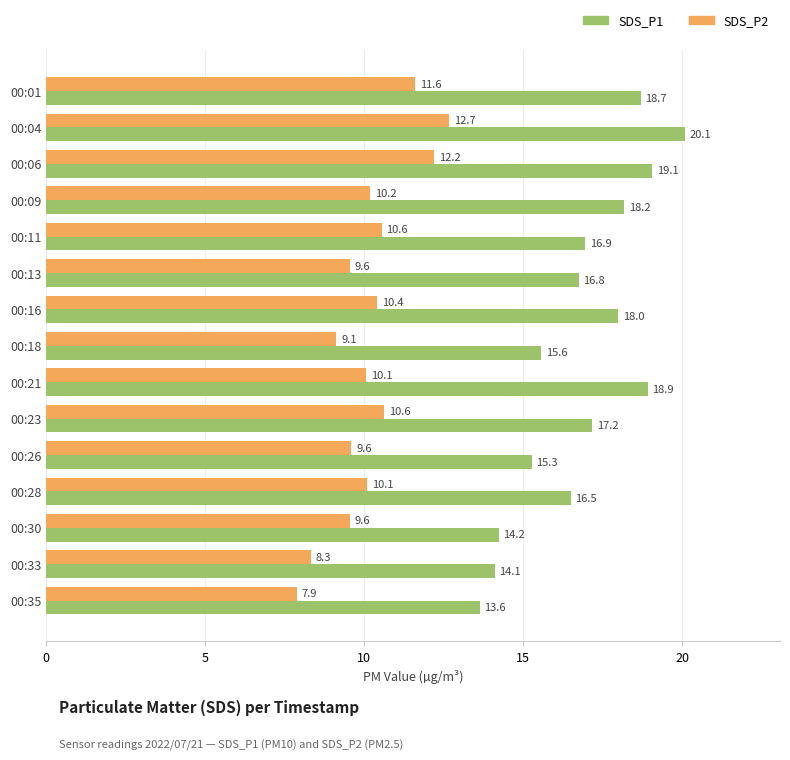

At which category is the sum across all series the highest?

00:04